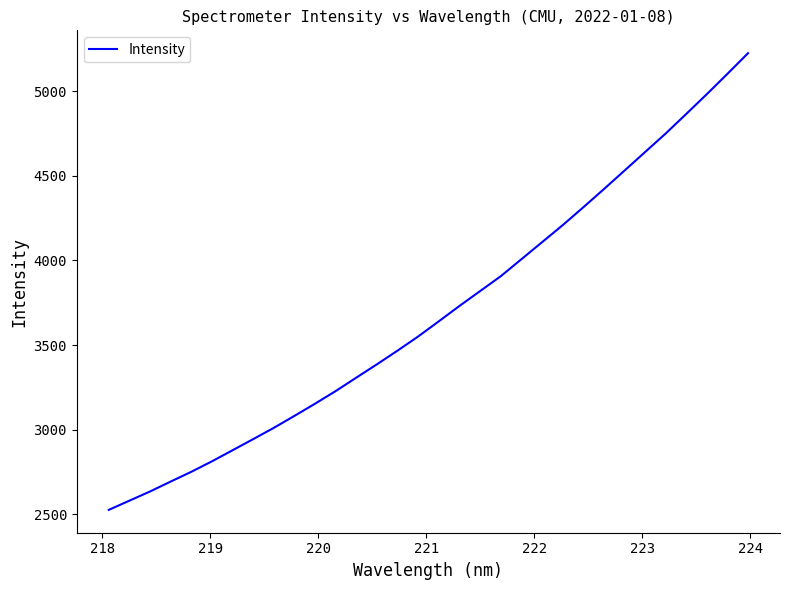

Reading right to left, extract all data points from this chart.

5224.7	5102.7	4982.6	4865.6	4749.8	4640.2	4530.5	4421.1	4313.5	4208.1	4107.6	4007.1	3906.8	3819.1	3731.4	3640.7	3551.2	3467.6	3386.6	3307.9	3228.5	3153.9	3081.7	3011.0	2944.4	2878.6	2813.1	2751.1	2693.4	2634.8	2580.5	2526.1